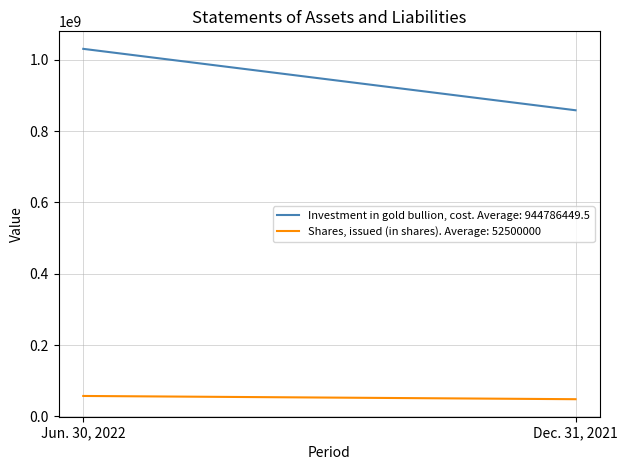

Does the chart display data point markers on the line(s)?

No